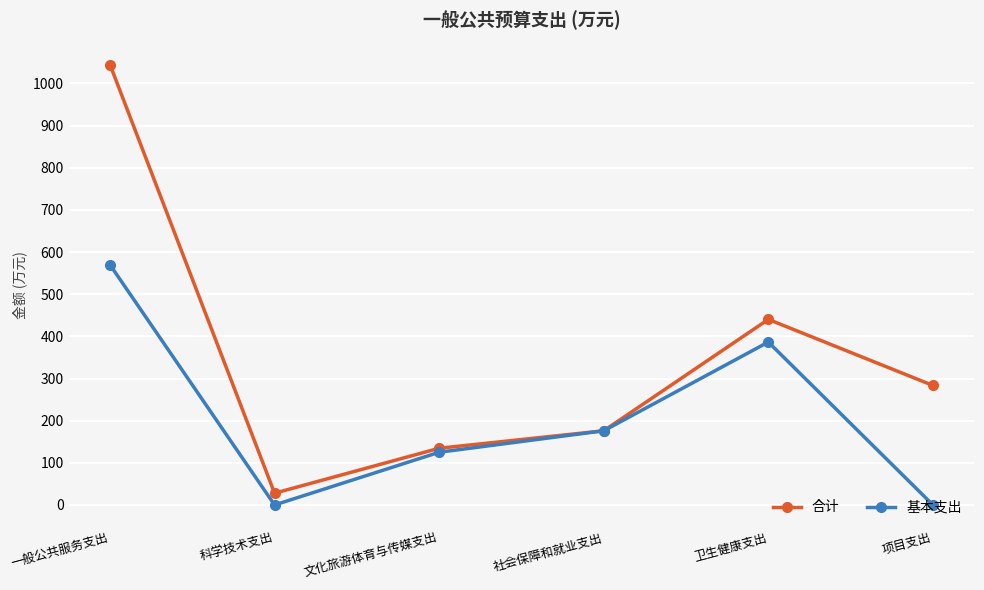

What position from the left is 项目支出?

6